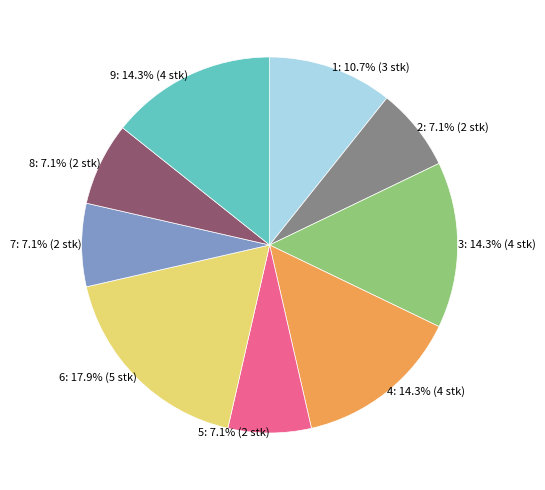

What is the largest slice in the pie chart?

6: